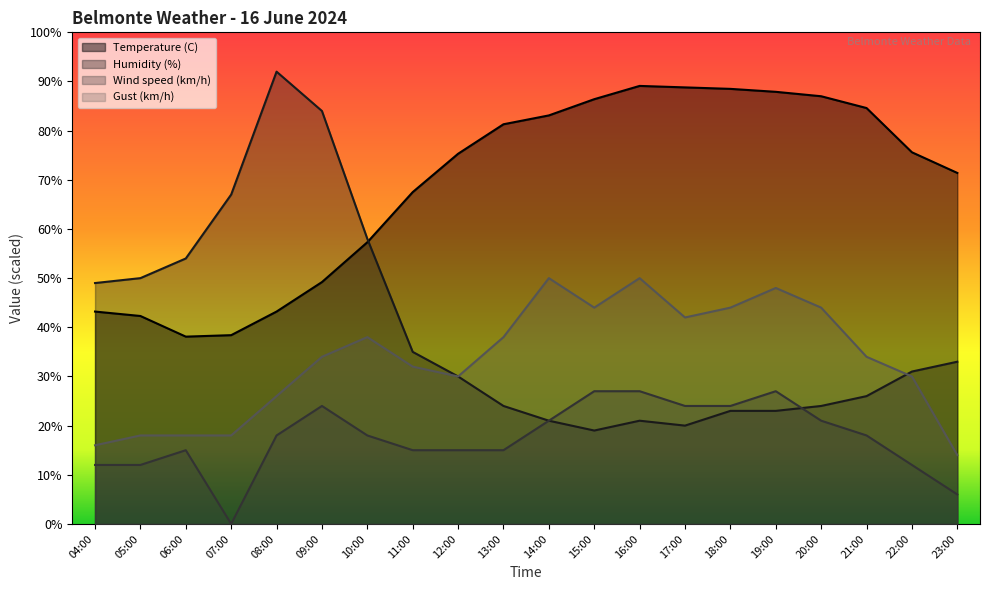

Reading right to left, what are all the values shown in this chart?

Temperature (C): 23:00=71.4	22:00=75.6	21:00=84.6	20:00=87.0	19:00=87.9	18:00=88.5	17:00=88.8	16:00=89.1	15:00=86.4	14:00=83.1	13:00=81.3	12:00=75.3	11:00=67.5	10:00=57.3	09:00=49.2	08:00=43.2	07:00=38.4	06:00=38.1	05:00=42.3	04:00=43.2
Humidity (%): 23:00=33.0	22:00=31.0	21:00=26.0	20:00=24.0	19:00=23.0	18:00=23.0	17:00=20.0	16:00=21.0	15:00=19.0	14:00=21.0	13:00=24.0	12:00=30.0	11:00=35.0	10:00=58.0	09:00=84.0	08:00=92.0	07:00=67.0	06:00=54.0	05:00=50.0	04:00=49.0
Wind speed (km/h): 23:00=6.0	22:00=12.0	21:00=18.0	20:00=21.0	19:00=27.0	18:00=24.0	17:00=24.0	16:00=27.0	15:00=27.0	14:00=21.0	13:00=15.0	12:00=15.0	11:00=15.0	10:00=18.0	09:00=24.0	08:00=18.0	07:00=0.0	06:00=15.0	05:00=12.0	04:00=12.0
Gust (km/h): 23:00=14.0	22:00=30.0	21:00=34.0	20:00=44.0	19:00=48.0	18:00=44.0	17:00=42.0	16:00=50.0	15:00=44.0	14:00=50.0	13:00=38.0	12:00=30.0	11:00=32.0	10:00=38.0	09:00=34.0	08:00=26.0	07:00=18.0	06:00=18.0	05:00=18.0	04:00=16.0